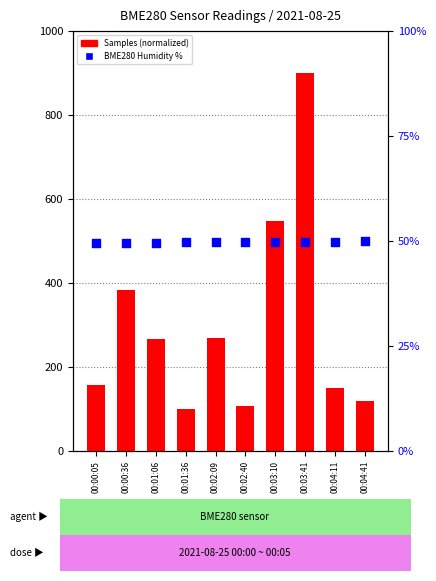

Which series has the largest total across all categories?

Samples (normalized)